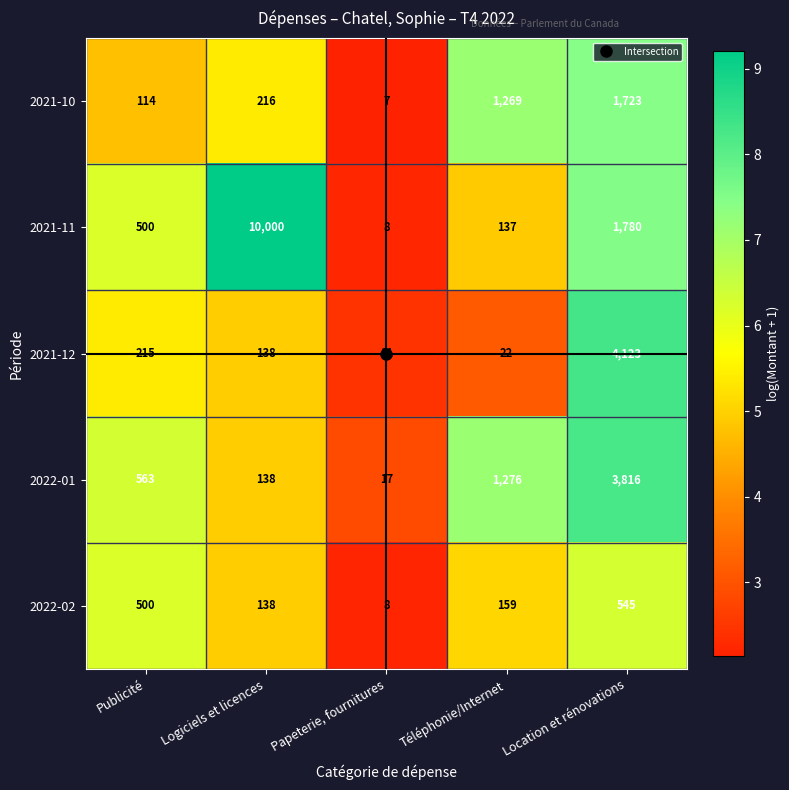

What is the difference between the highest and lowest values at Publicité?

449